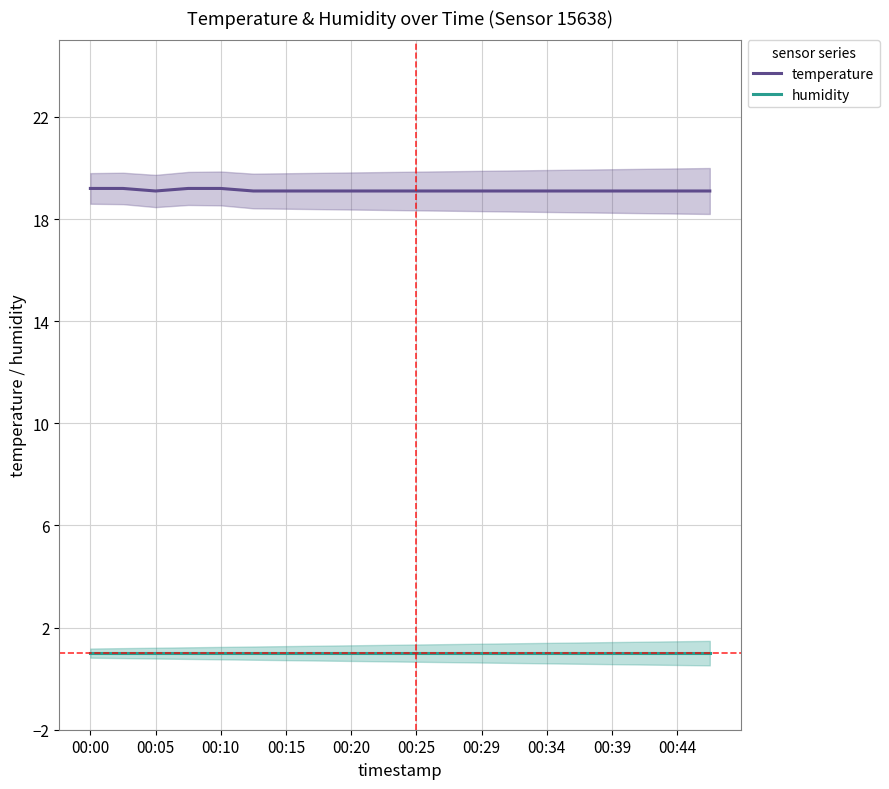

At how many categories does at least one series exceed 3?

20